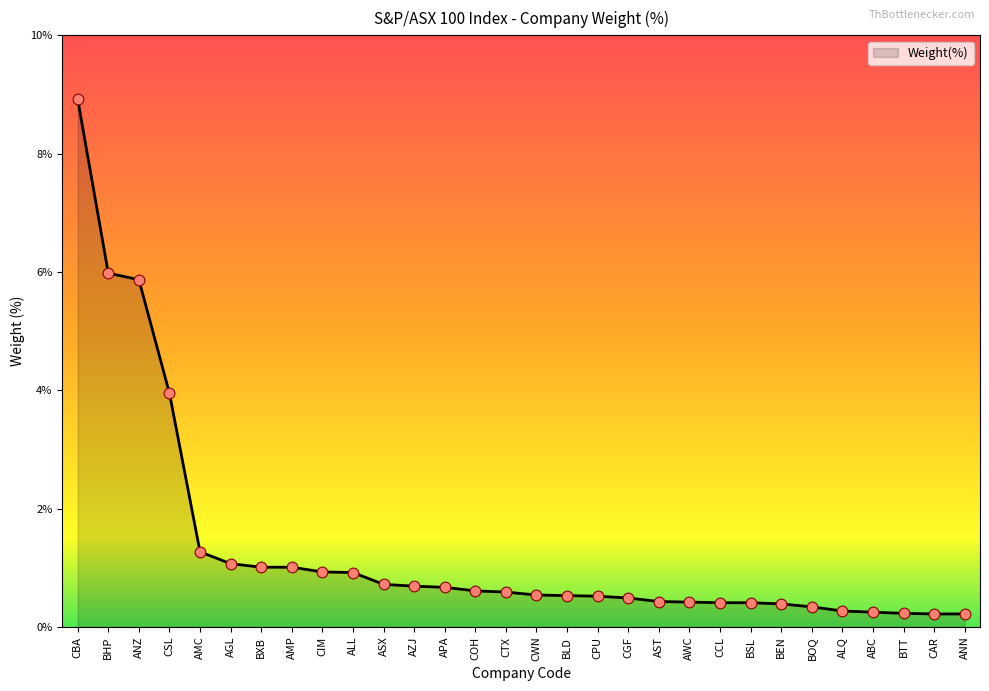

Which has a higher value, CSL or CPU?

CSL